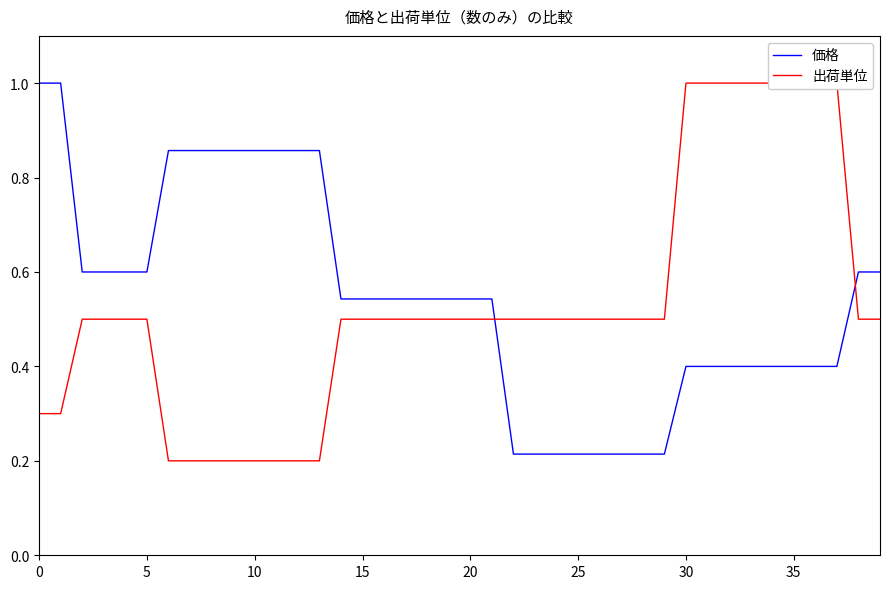

Between which two adjacent categories do 価格 and 出荷単位 first intersect?

21 and 22